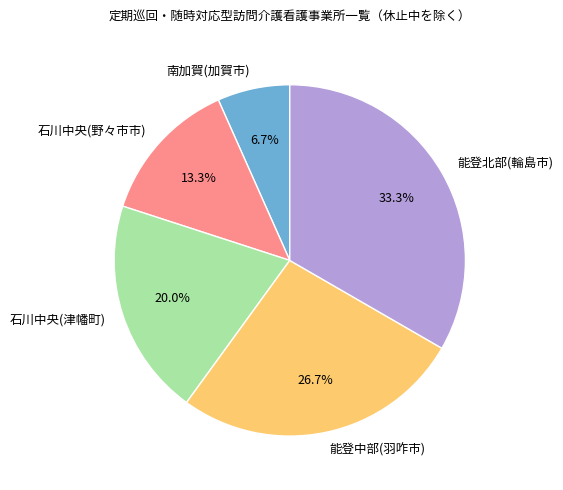

To the nearest percent, what is the difference between the largest and smallest slice percentages?

27%